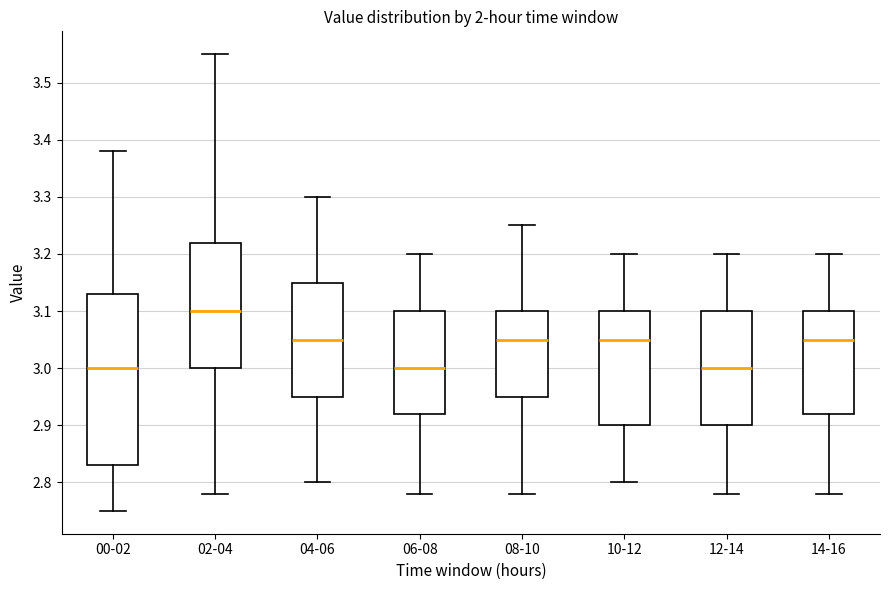

Reading left to right, read every box against the y-axis: the position of its median line, the range the box covers, and the ends of its whiskers. The values are not printed on the chart, so give them approximately, as read against the axis.

00-02: median 3.00, box 2.83 to 3.13, whiskers 2.75 to 3.38
02-04: median 3.10, box 3.00 to 3.22, whiskers 2.78 to 3.55
04-06: median 3.05, box 2.95 to 3.15, whiskers 2.80 to 3.30
06-08: median 3.00, box 2.92 to 3.10, whiskers 2.78 to 3.20
08-10: median 3.05, box 2.95 to 3.10, whiskers 2.78 to 3.25
10-12: median 3.05, box 2.90 to 3.10, whiskers 2.80 to 3.20
12-14: median 3.00, box 2.90 to 3.10, whiskers 2.78 to 3.20
14-16: median 3.05, box 2.92 to 3.10, whiskers 2.78 to 3.20